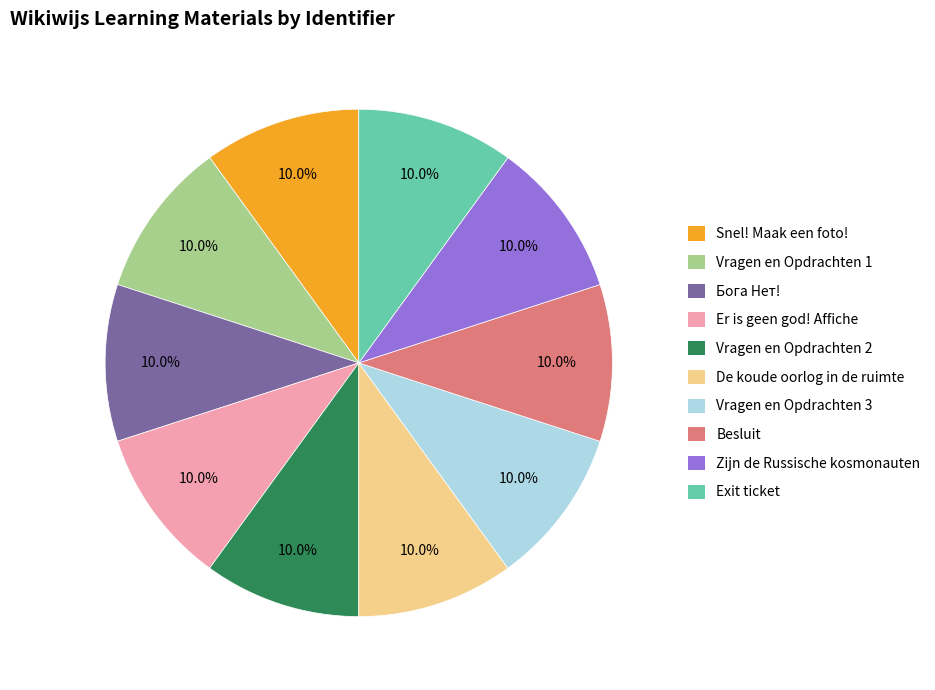

To the nearest percent, what is the combined percentage of Vragen en Opdrachten 3 and Vragen en Opdrachten 2?

20%